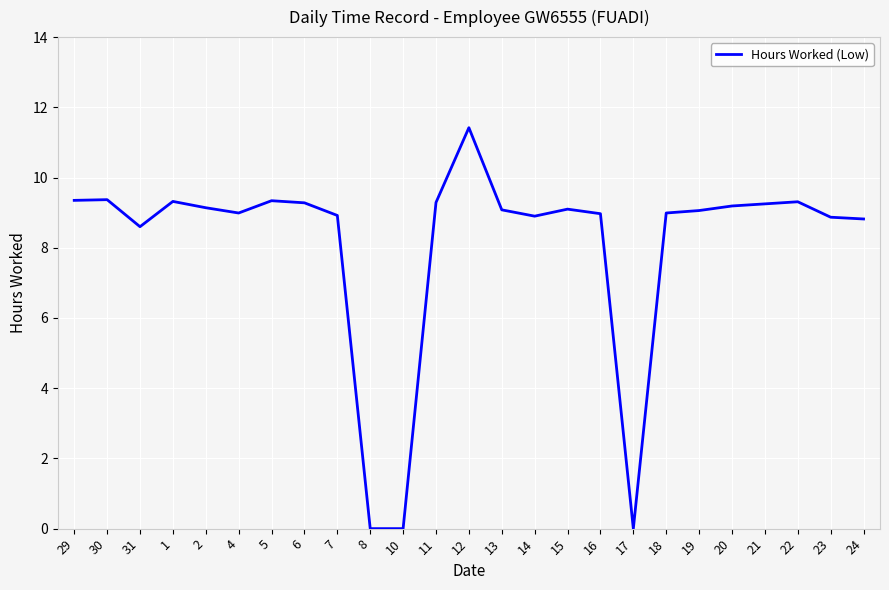

Approximately how many times larger is the value at 6 compared to 13?

1.0